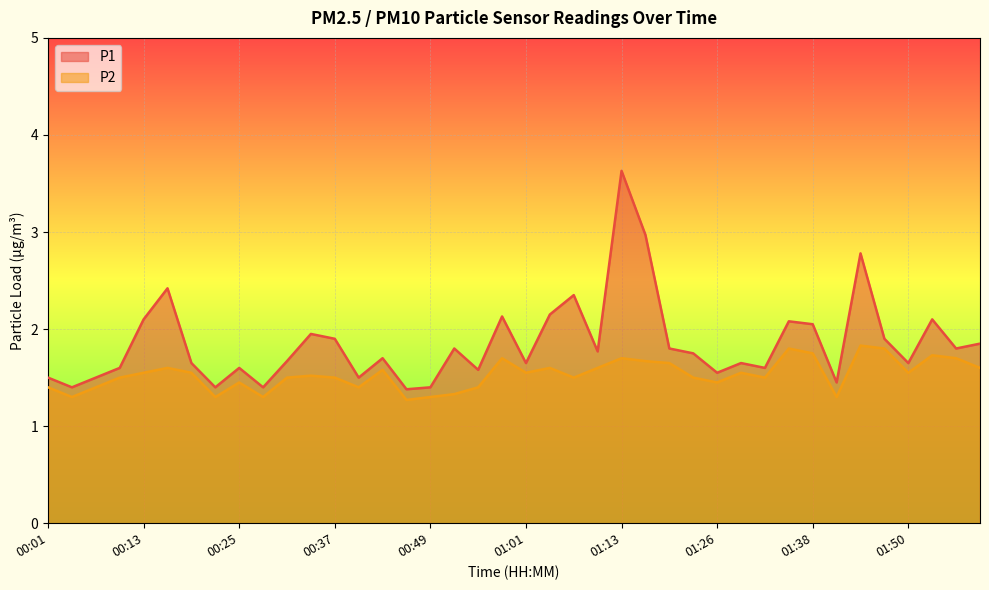

What is the label of the 33rd point from the right?

00:22